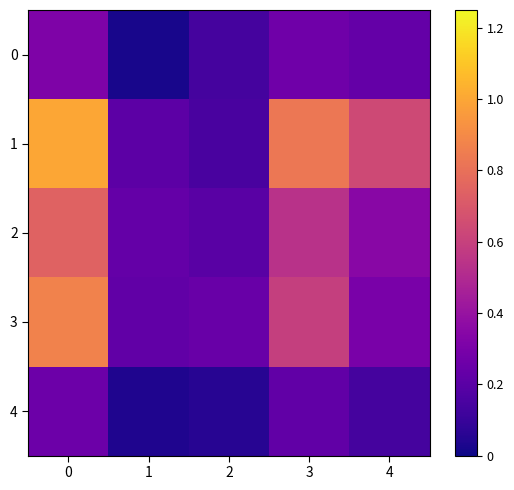

What is the total value across all series at 4?

1.7